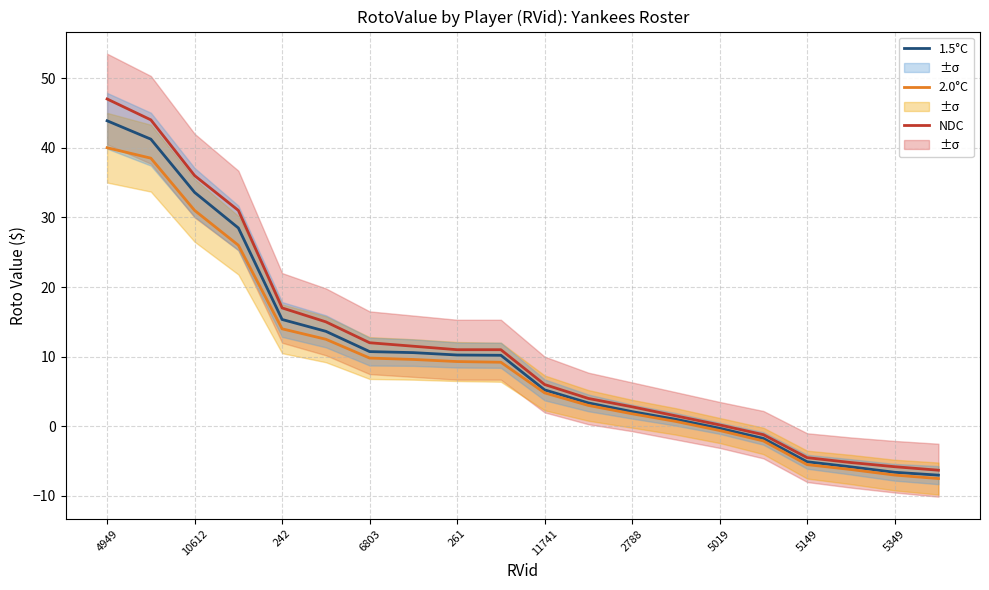

True or false: NDC has a value of 4.0 at 11.

True